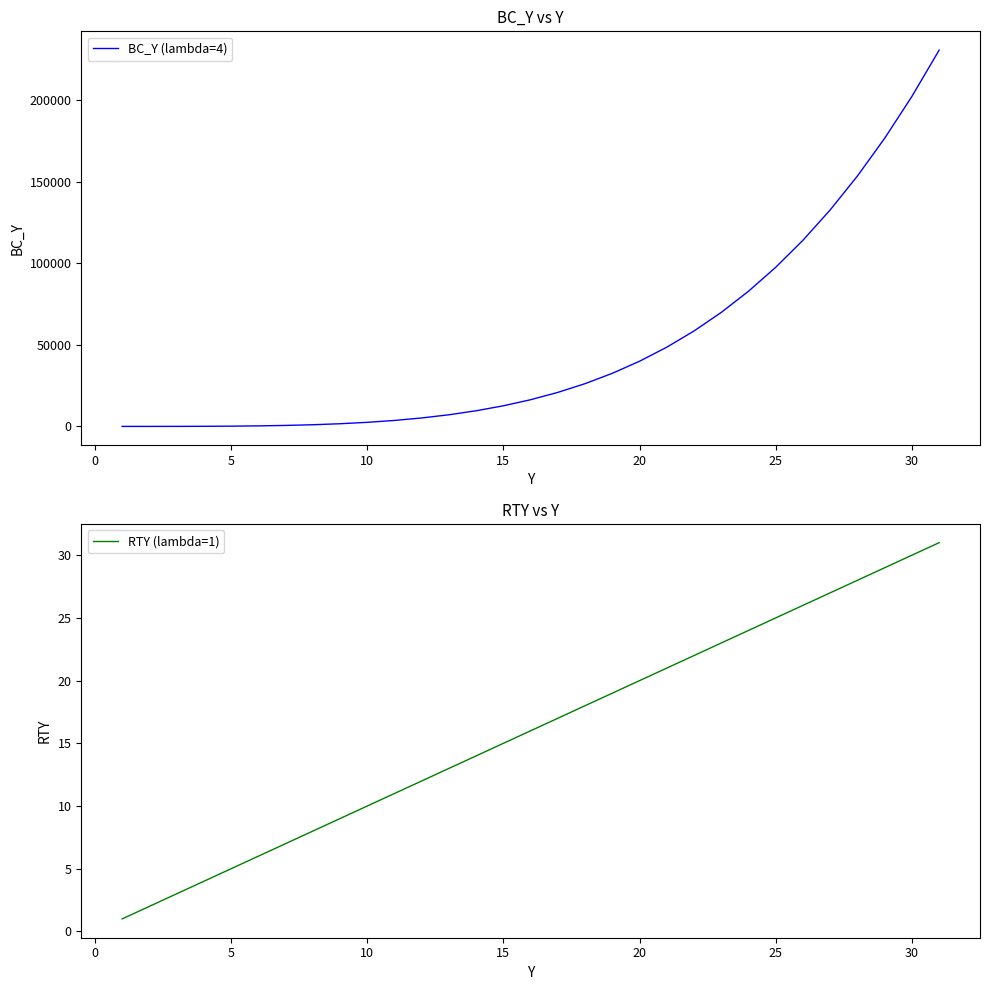

How many intersections are there between RTY (lambda=1) and BC_Y (lambda=4)?

1